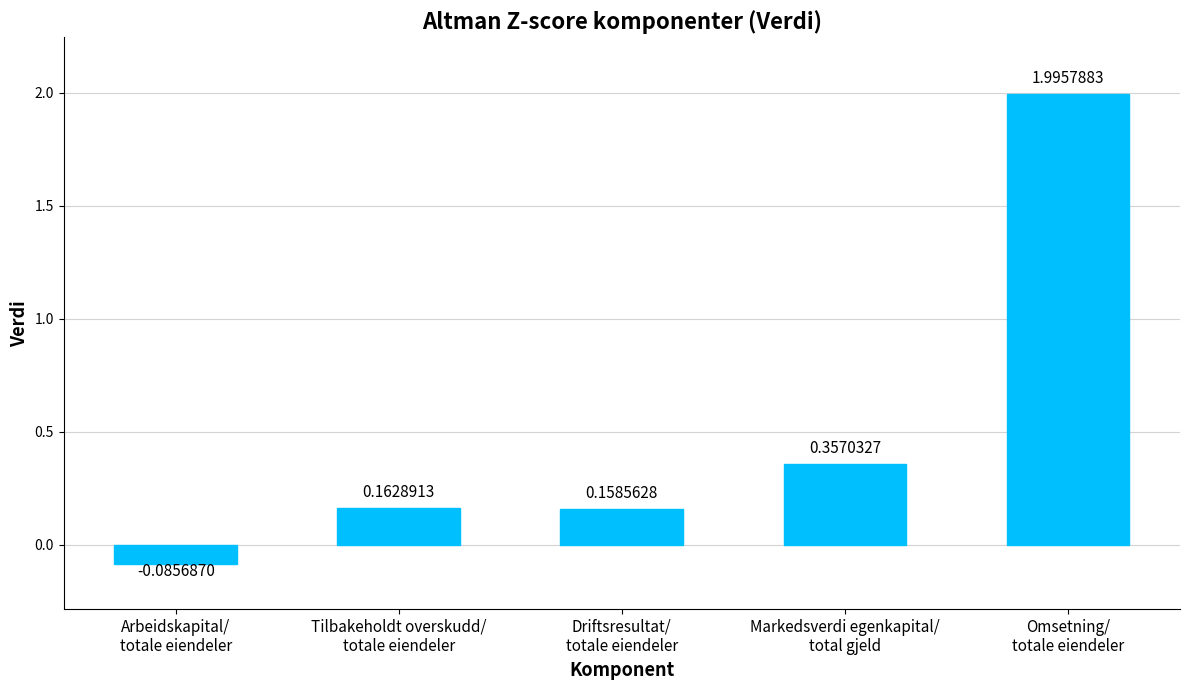

Does the chart contain stacked bars?

No